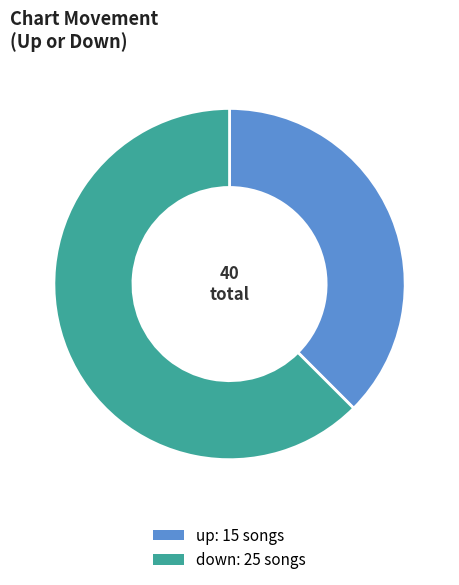

Do up and down together represent more than half of the pie?

Yes